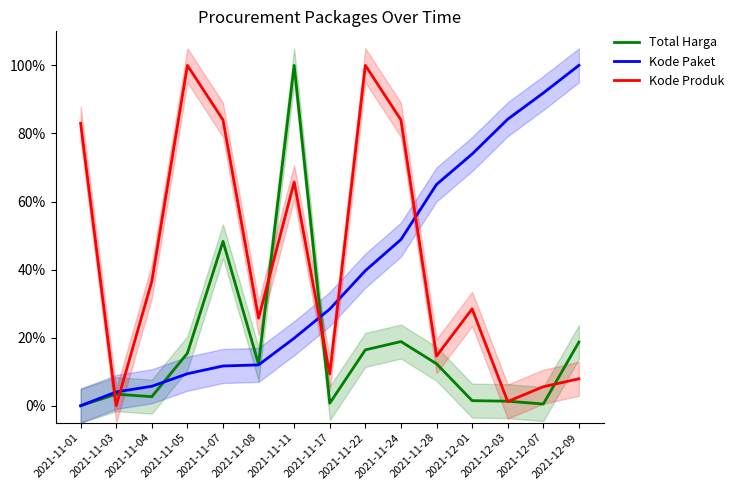

What is the total value across all series at 2021-11-28?

0.9